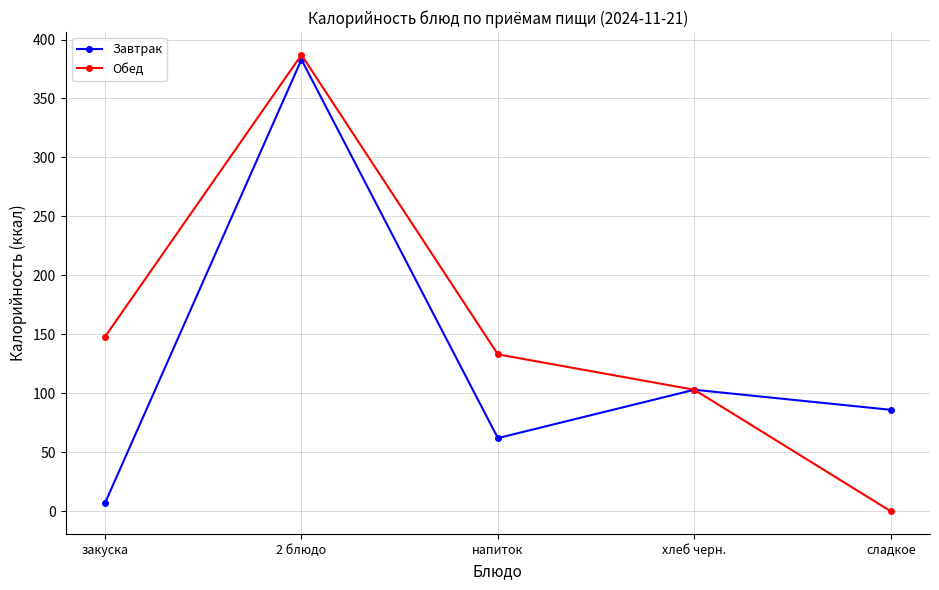

Reading left to right, extract all data points from this chart.

Завтрак: закуска=7	2 блюдо=383	напиток=62	хлеб черн.=103	сладкое=86
Обед: закуска=148	2 блюдо=387	напиток=133	хлеб черн.=103	сладкое=0